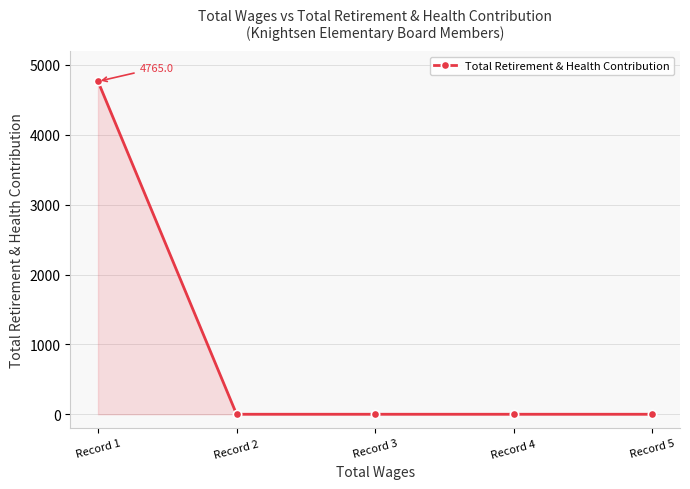

How many positive values are there?

1